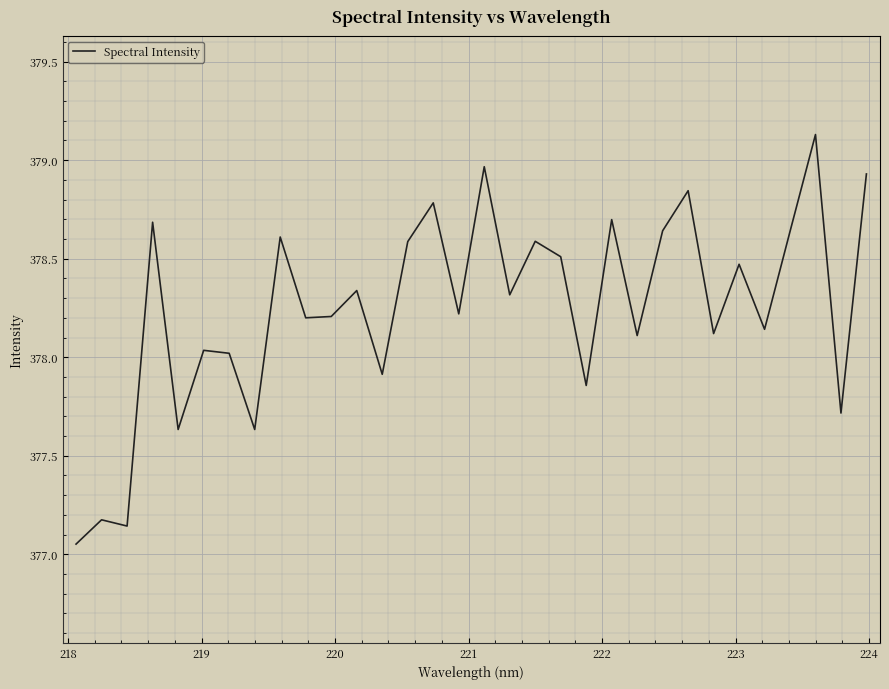

True or false: the data has more than 0 interior local peaks.

True